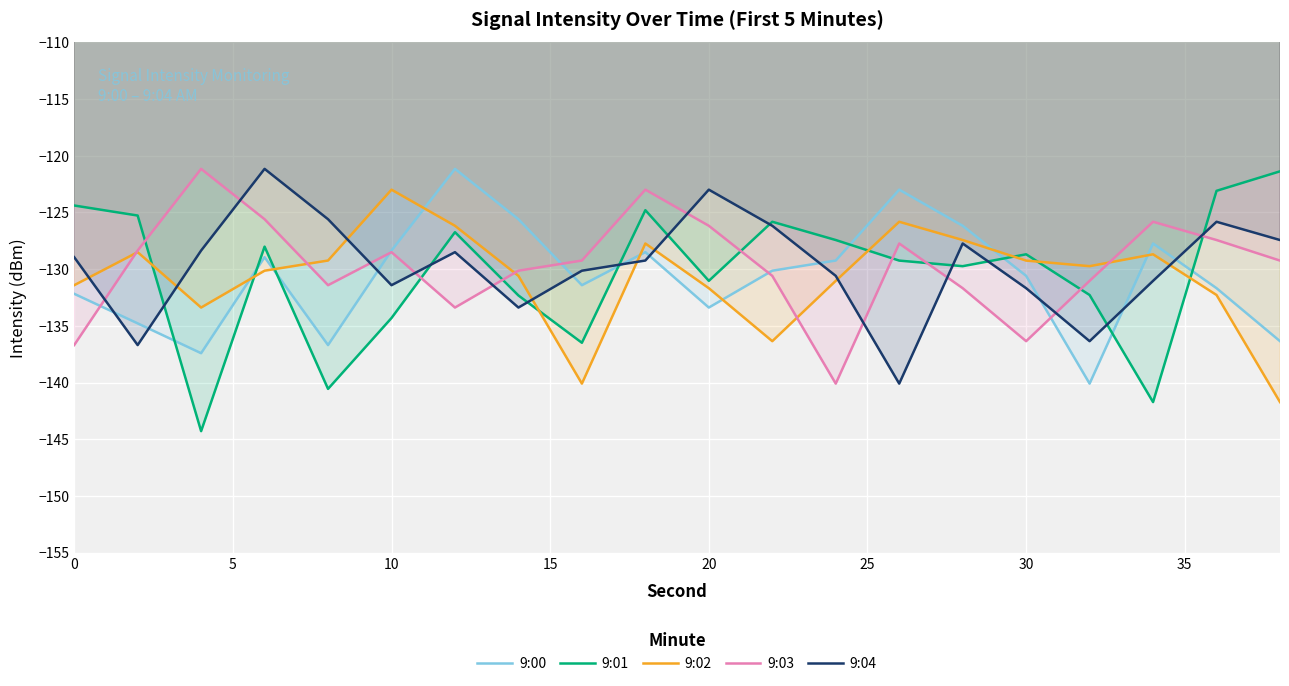

After their last crossing, which series has the higher values: 9:02 or 9:00?

9:00